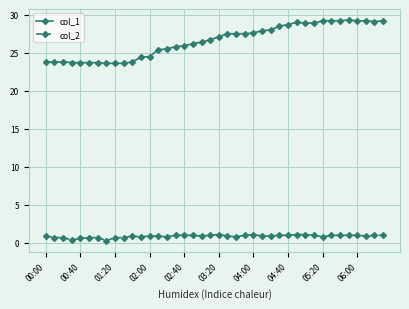

Is this an area chart (filled region under the line)?

No